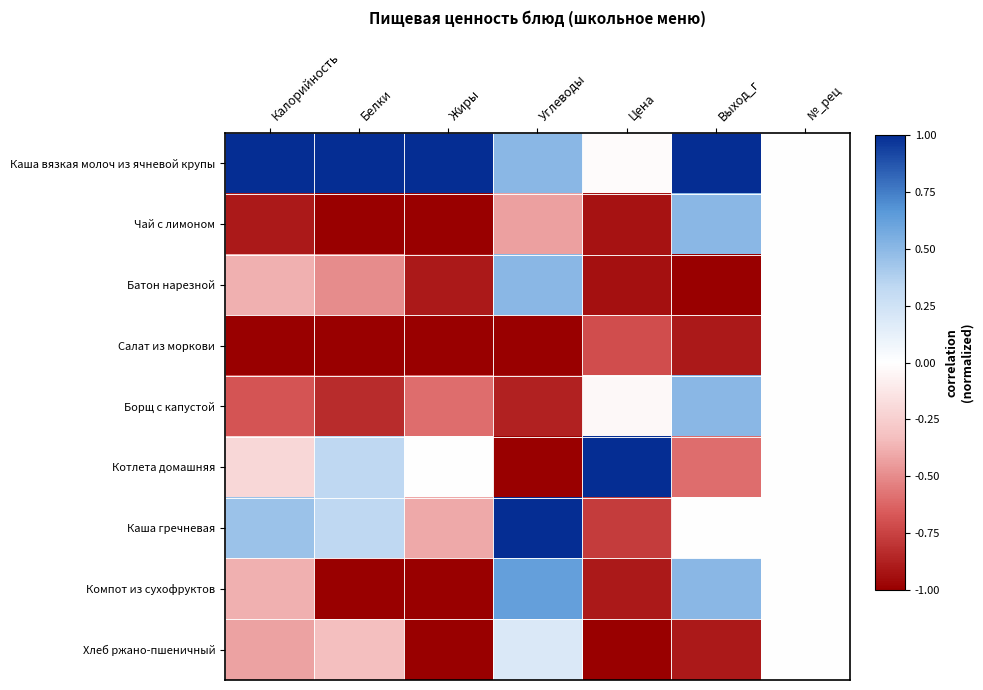

Which series has the largest total across all categories?

Каша вязкая молоч из ячневой крупы